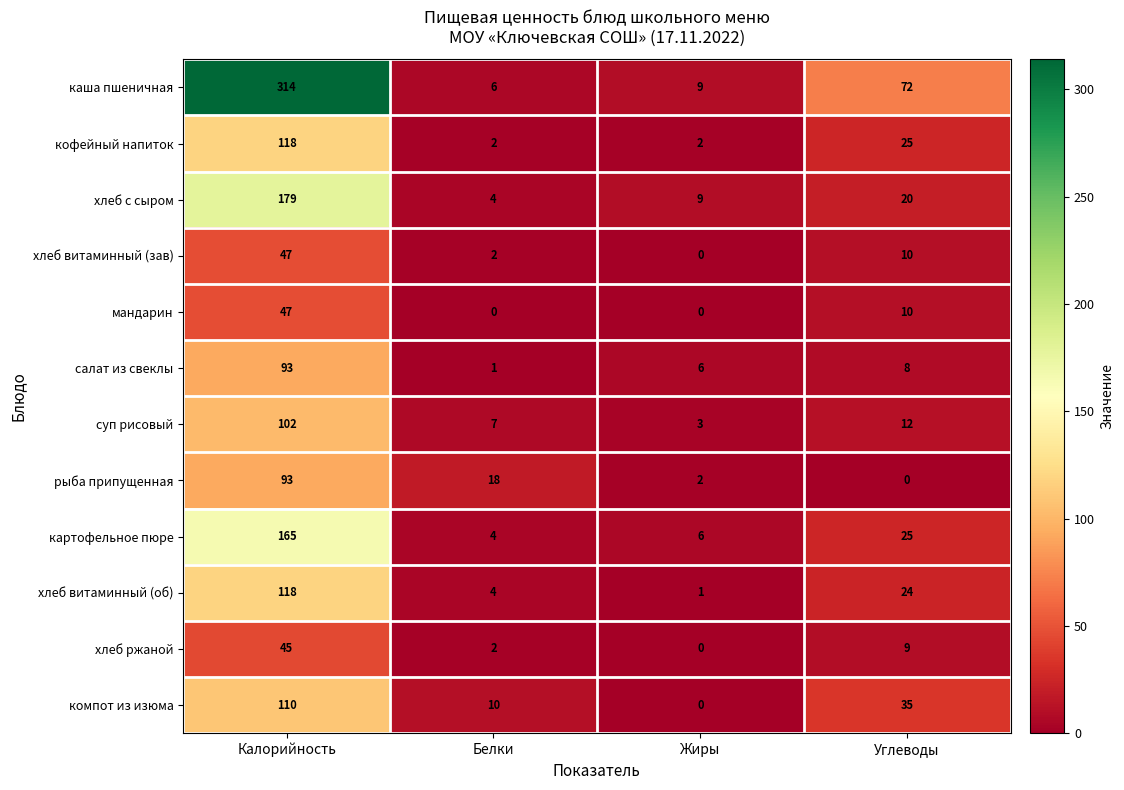

At which label does мандарин first exceed 10?

Калорийность